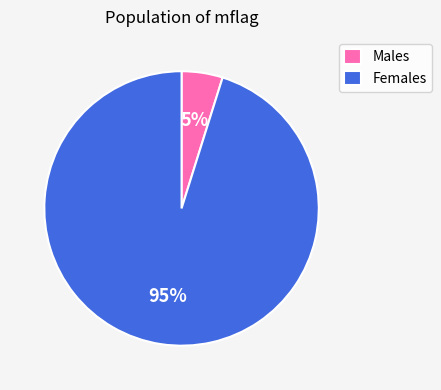

True or false: Females accounts for 83% of the total.

False